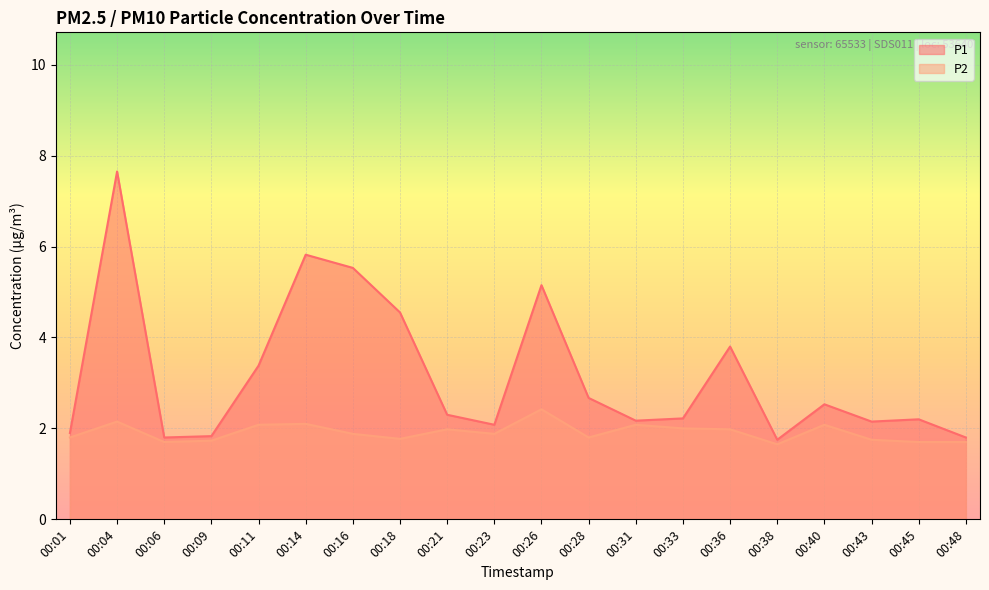

What is the maximum value for P1?

7.7